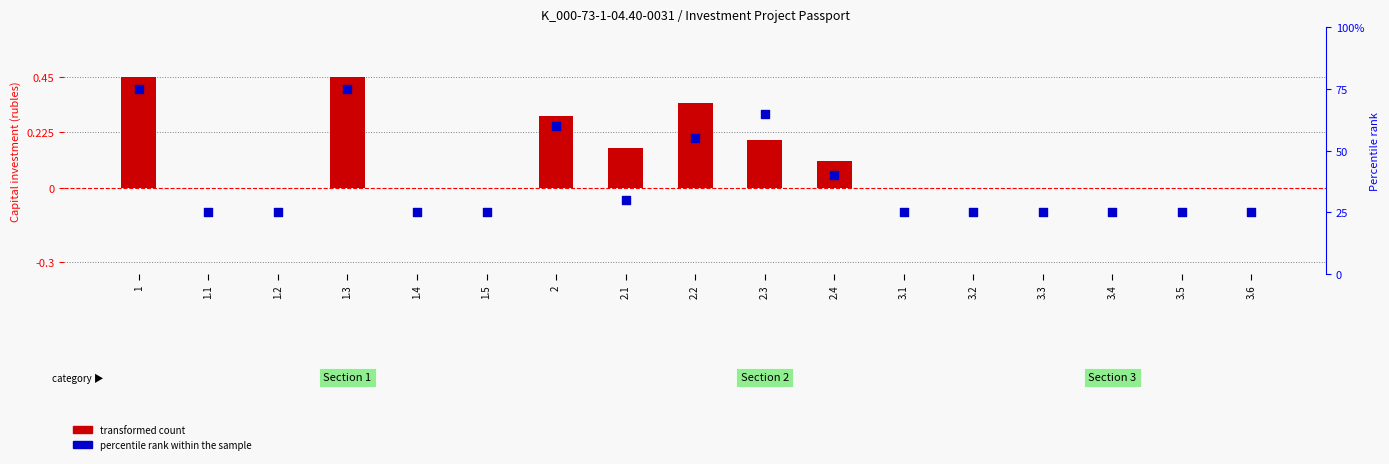

What is the change in value from 1.2 to 2.1?

+5